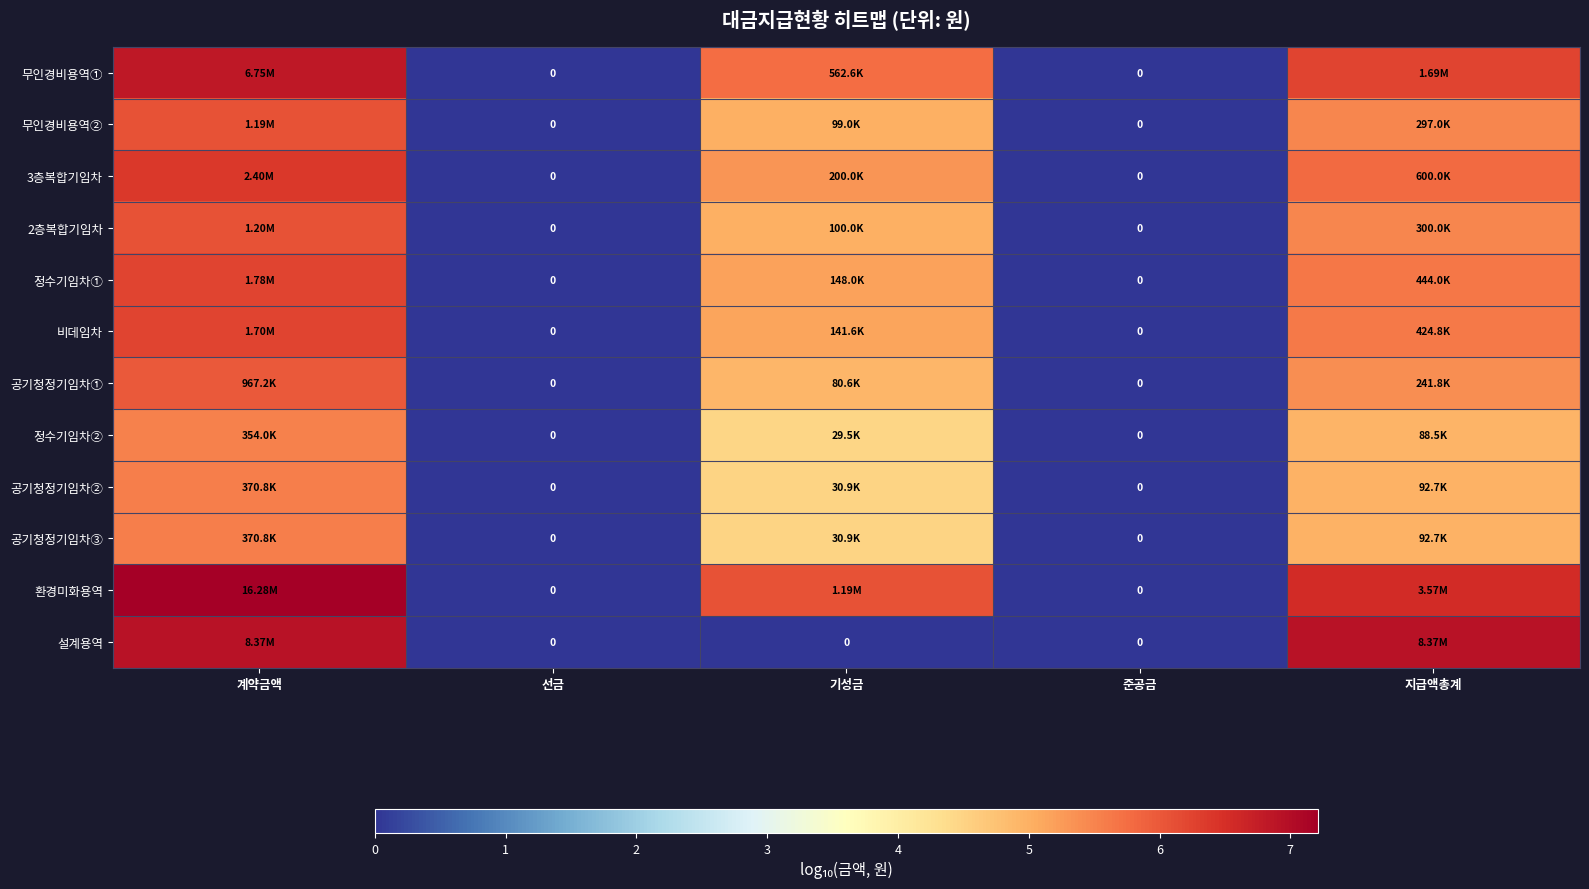

At how many categories does at least one series exceed 0?

3